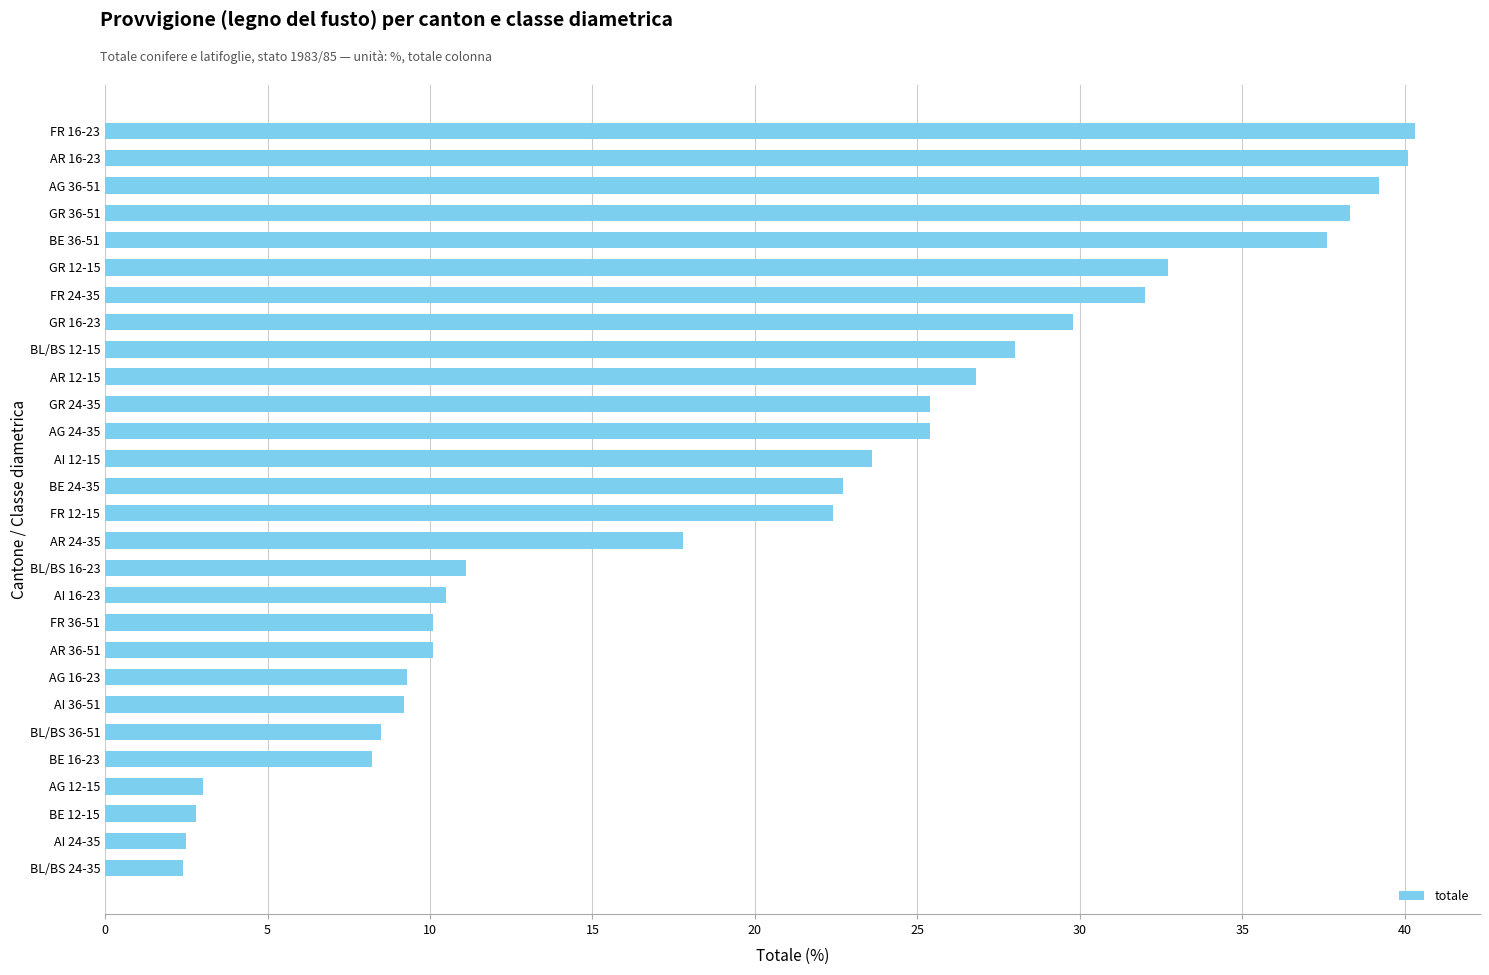

The value at AR 36-51 is 2.2. True or false?

False